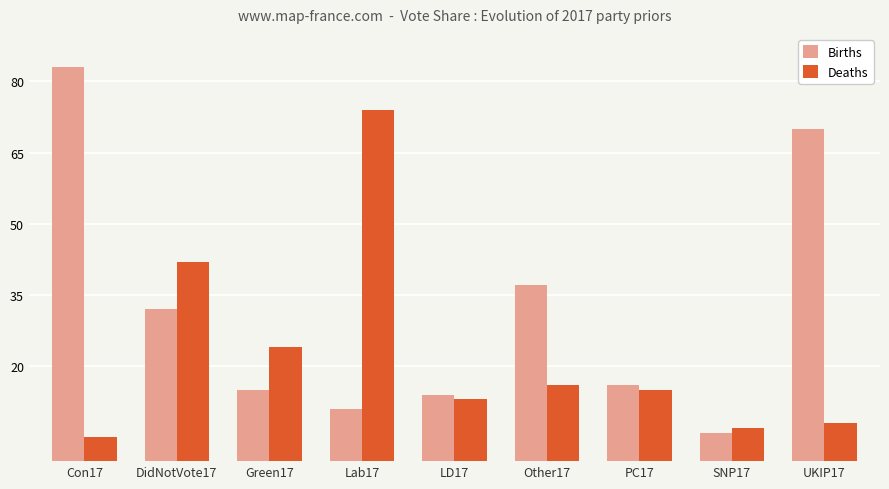

Is the value of Deaths at Other17 greater than the value of Births at Other17?

No